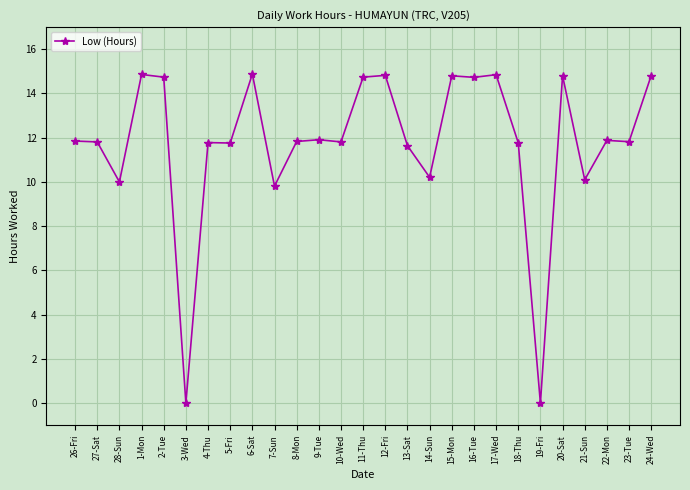

True or false: there are more than 1 points higher than both neighbors.

True